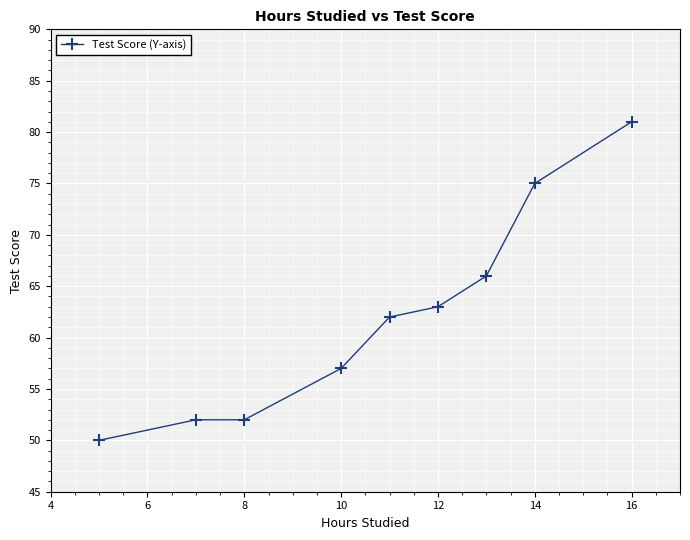

Reading left to right, list all the values displayed in this chart.

50	52	52	57	62	63	66	75	81